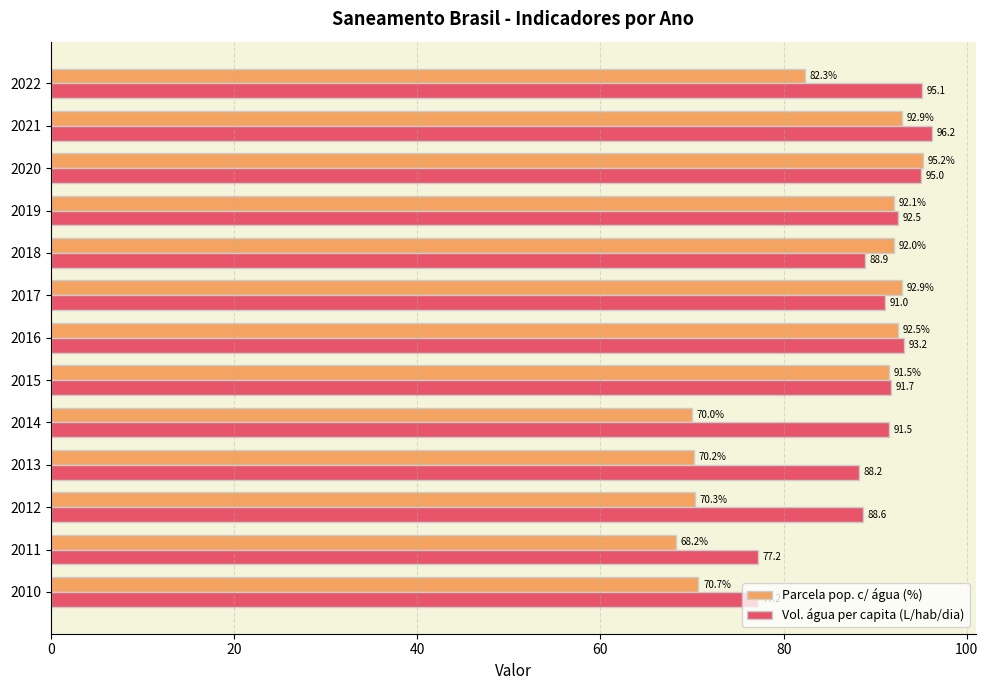

Which series has the largest range (max minus min)?

Parcela pop. c/ água (%)